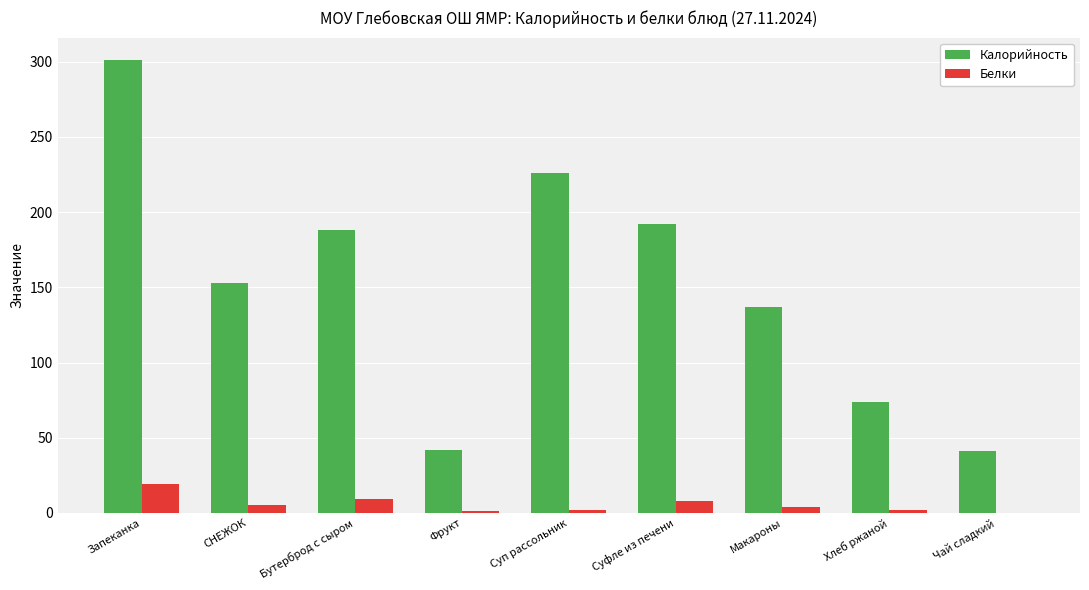

True or false: Калорийность has a value of 301 at Запеканка.

True